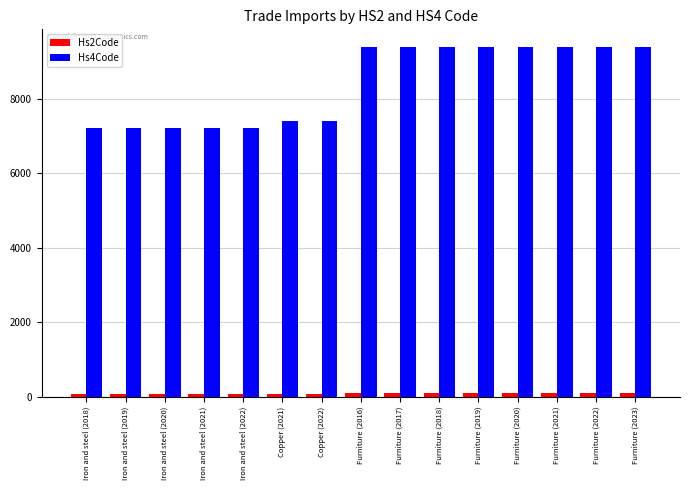

What is the sum of the Hs4Code values at Copper (2021) and Iron and steel (2018)?

14631